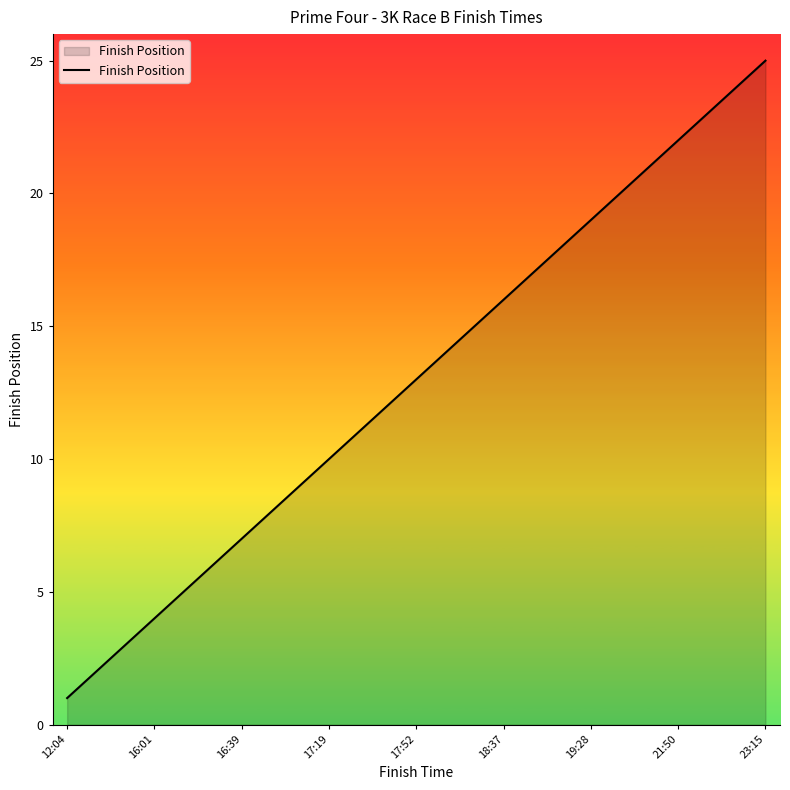

What is the maximum value shown in the chart?

25